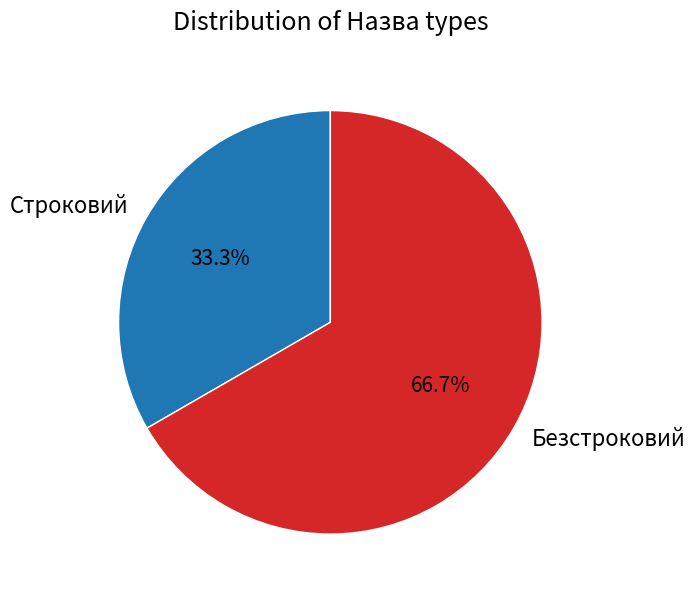

What percentage is the Безстроковий slice, to the nearest percent?

67%